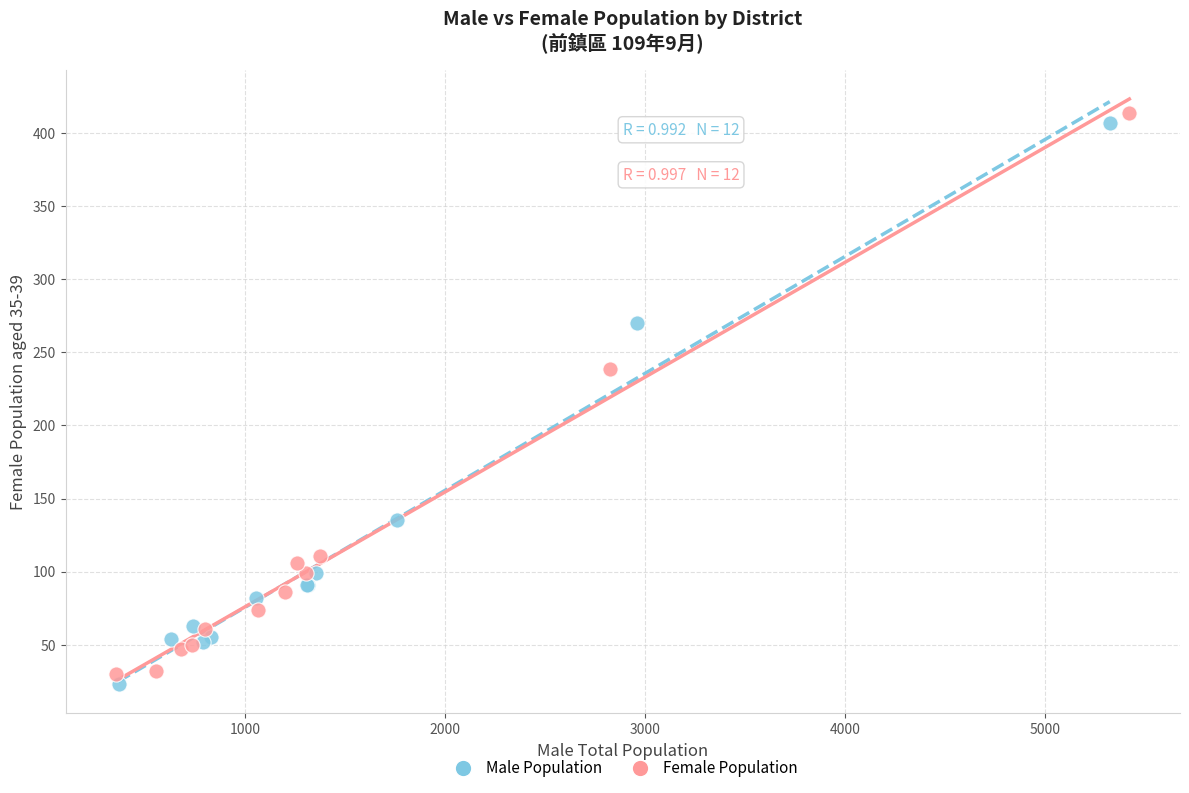

Which series contains the lowest Y value?

Male Population